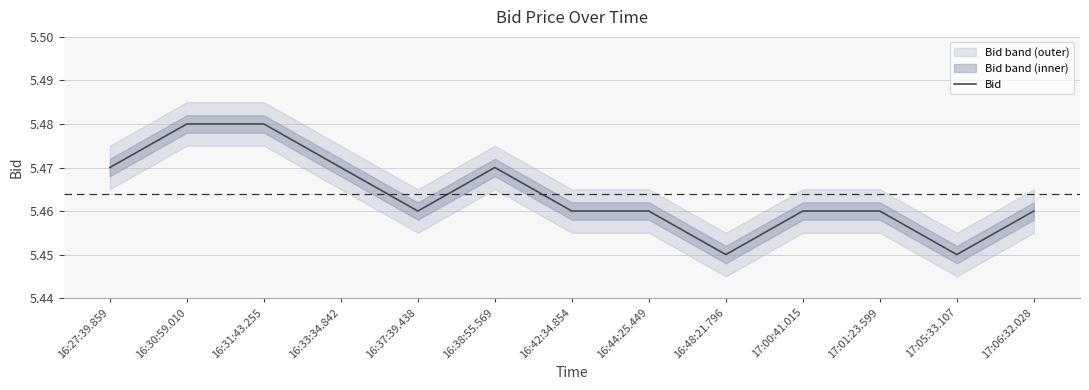

The value of Bid at 16:30:59.010 is 8.9. True or false?

False